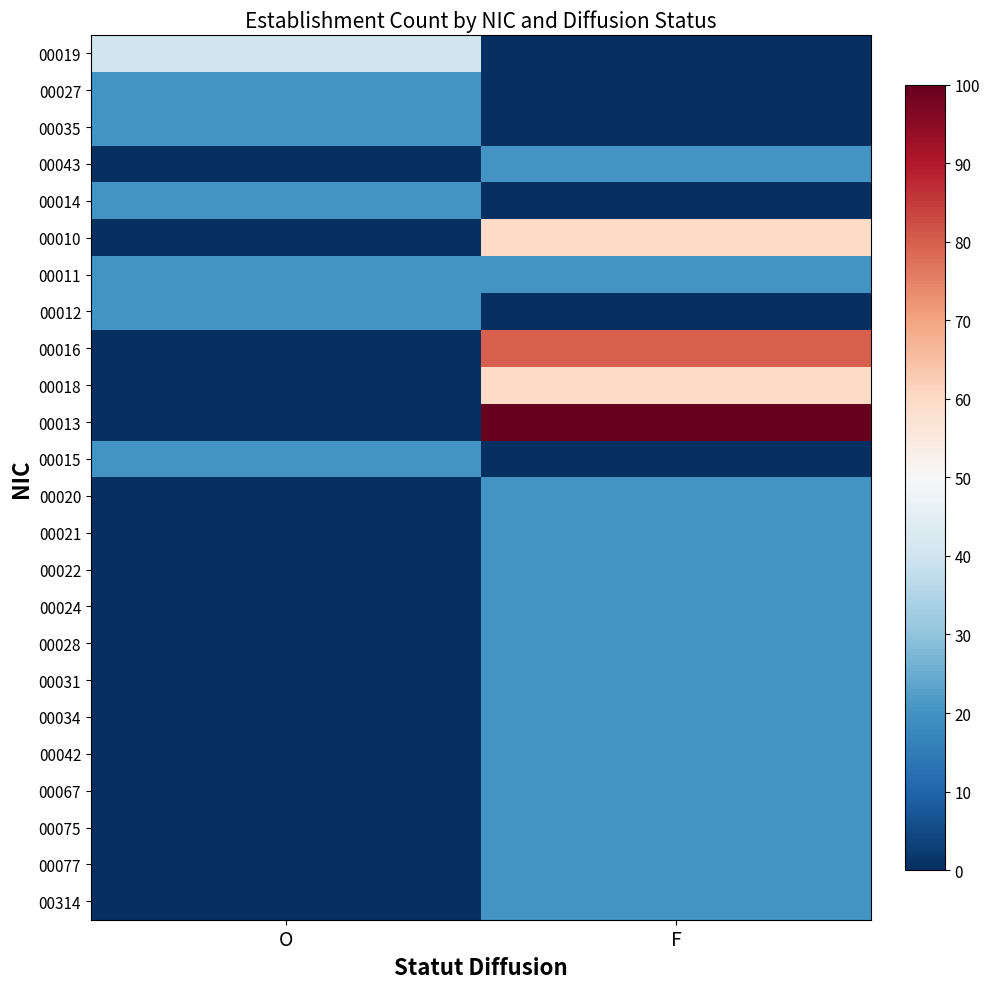

At which category is the sum across all series the highest?

F